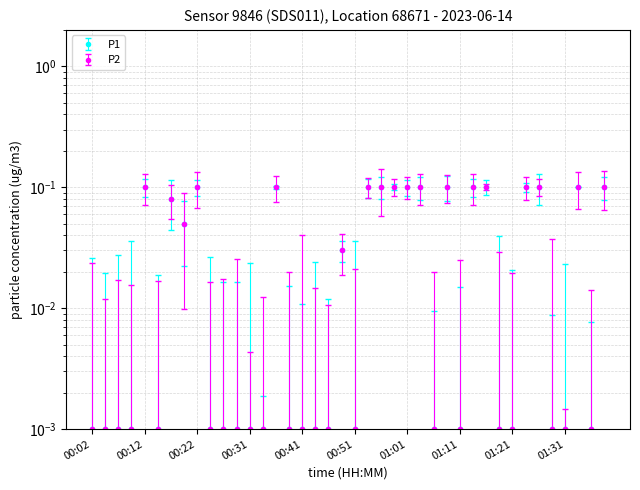

Reading left to right, transcribe all the data shown in this chart.

P1: 00:02=0.0	00:04=0.0	00:07=0.0	00:09=0.0	00:12=0.1	00:14=0.0	00:17=0.1	00:19=0.1	00:22=0.1	00:24=0.0	00:26=0.0	00:29=0.0	00:31=0.0	00:34=0.0	00:36=0.1	00:39=0.0	00:41=0.0	00:44=0.0	00:46=0.0	00:49=0.0	00:51=0.0	00:53=0.1	00:56=0.1	00:58=0.1	01:01=0.1	01:03=0.1	01:06=0.0	01:08=0.1	01:11=0.0	01:14=0.1	01:16=0.1	01:19=0.0	01:21=0.0	01:24=0.1	01:26=0.1	01:29=0.0	01:31=0.0	01:34=0.1	01:36=0.0	01:39=0.1
P2: 00:02=0.0	00:04=0.0	00:07=0.0	00:09=0.0	00:12=0.1	00:14=0.0	00:17=0.1	00:19=0.1	00:22=0.1	00:24=0.0	00:26=0.0	00:29=0.0	00:31=0.0	00:34=0.0	00:36=0.1	00:39=0.0	00:41=0.0	00:44=0.0	00:46=0.0	00:49=0.0	00:51=0.0	00:53=0.1	00:56=0.1	00:58=0.1	01:01=0.1	01:03=0.1	01:06=0.0	01:08=0.1	01:11=0.0	01:14=0.1	01:16=0.1	01:19=0.0	01:21=0.0	01:24=0.1	01:26=0.1	01:29=0.0	01:31=0.0	01:34=0.1	01:36=0.0	01:39=0.1